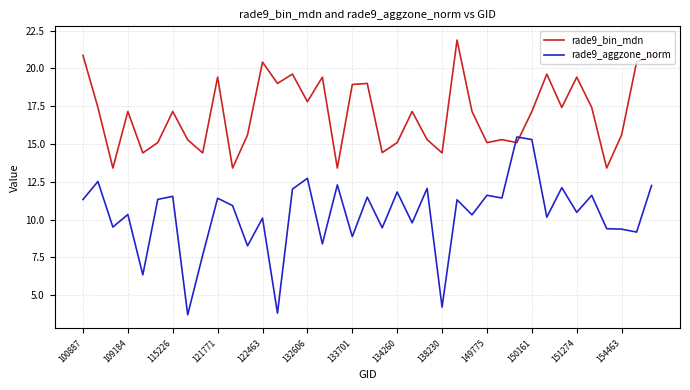

Rank the series by their maximum value, from lowest to highest.

rade9_aggzone_norm, rade9_bin_mdn